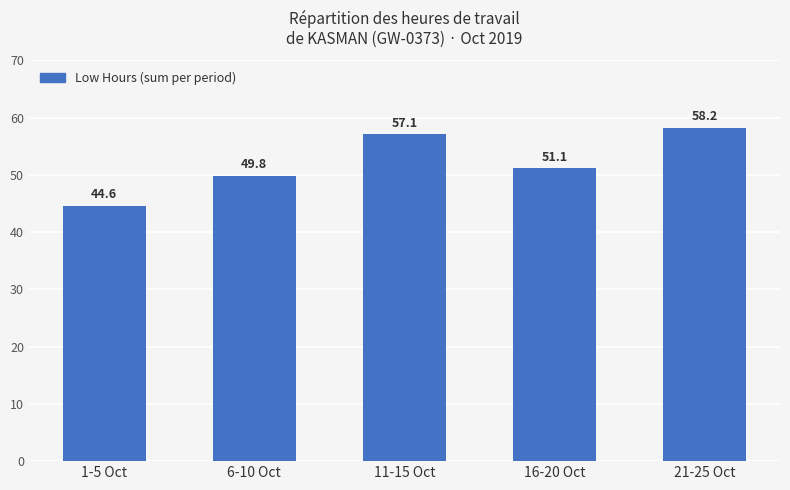

True or false: the data shows 44.6 at 1-5 Oct.

True